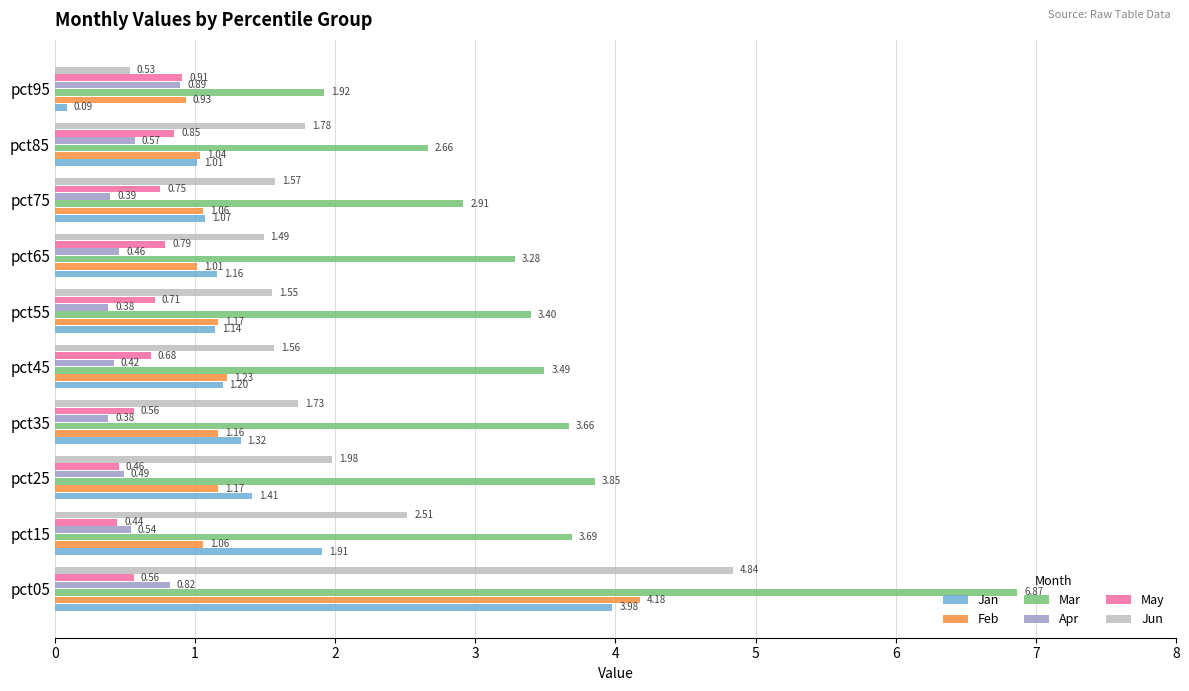

What are all the series names shown in the legend?

Jan, Feb, Mar, Apr, May, Jun